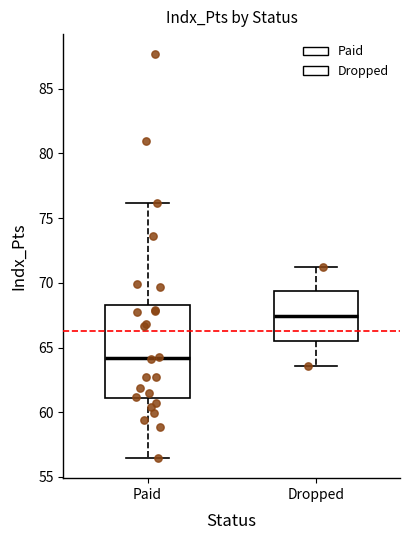

Reading left to right, transcribe this box plot: for each box, give where its median line is, the range the box spans, and where its two whiskers end, as read against the y-axis. The values are not printed on the chart, so give them approximately, as read against the axis.

Paid: median 64.0, box 61.0 to 68.5, whiskers 56.5 to 76.0
Dropped: median 67.5, box 65.5 to 69.5, whiskers 63.5 to 71.0